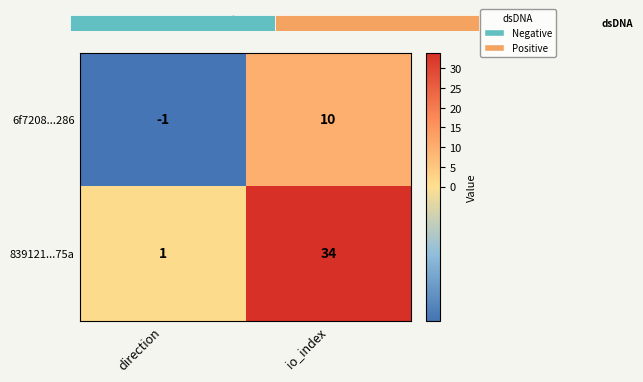

What is the sum of the 839121...75a values at direction and io_index?

35